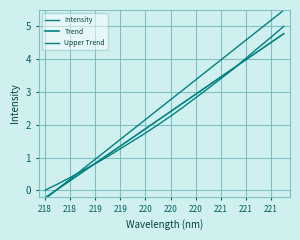

Which label corresponds to the smallest value in the chart?

218